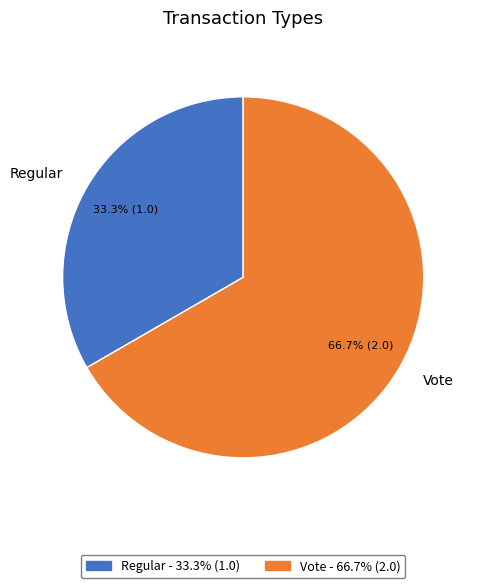

Does Regular represent more than half of the total?

No